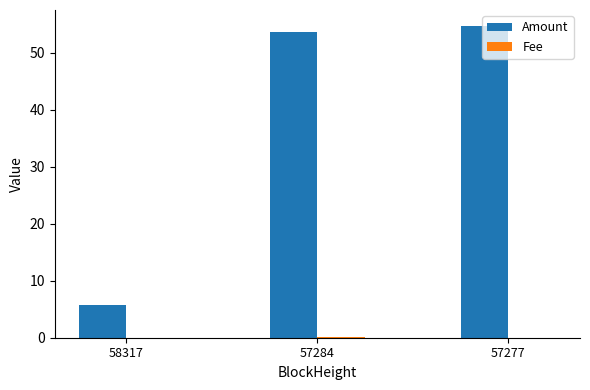

What is the greatest value displayed?

54.8